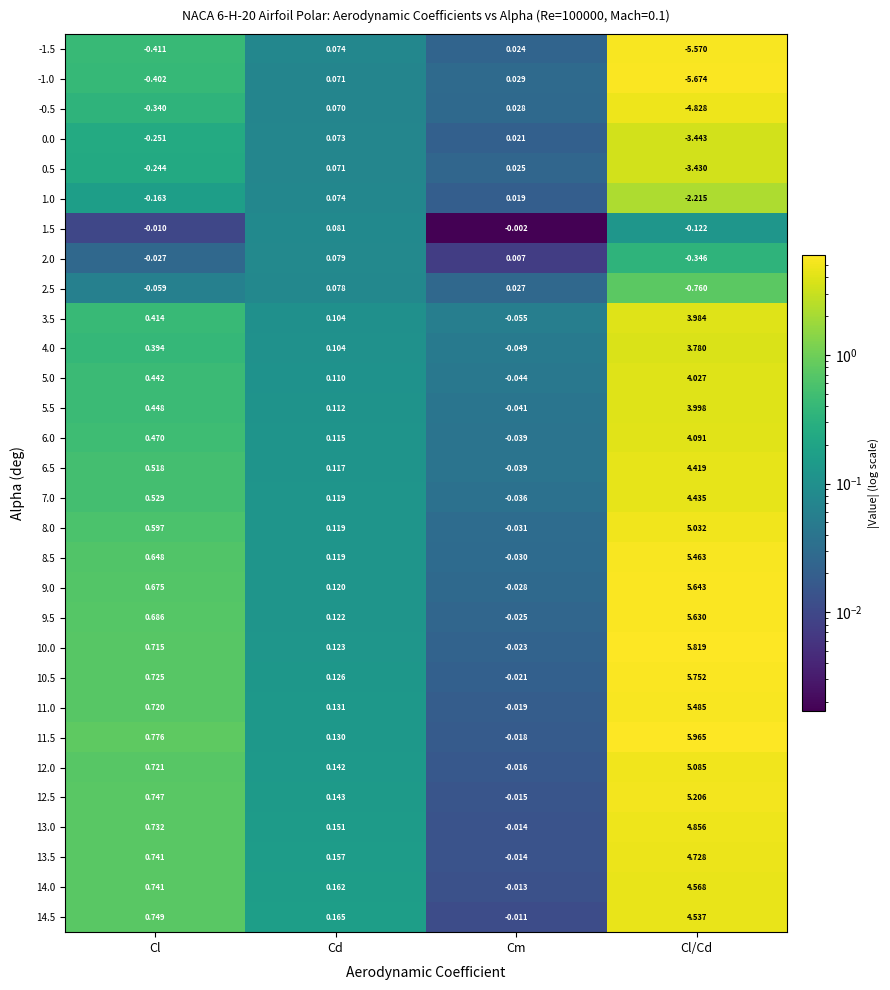

Is the value of 14.5 at Cl/Cd greater than the value of 5.0 at Cl/Cd?

Yes